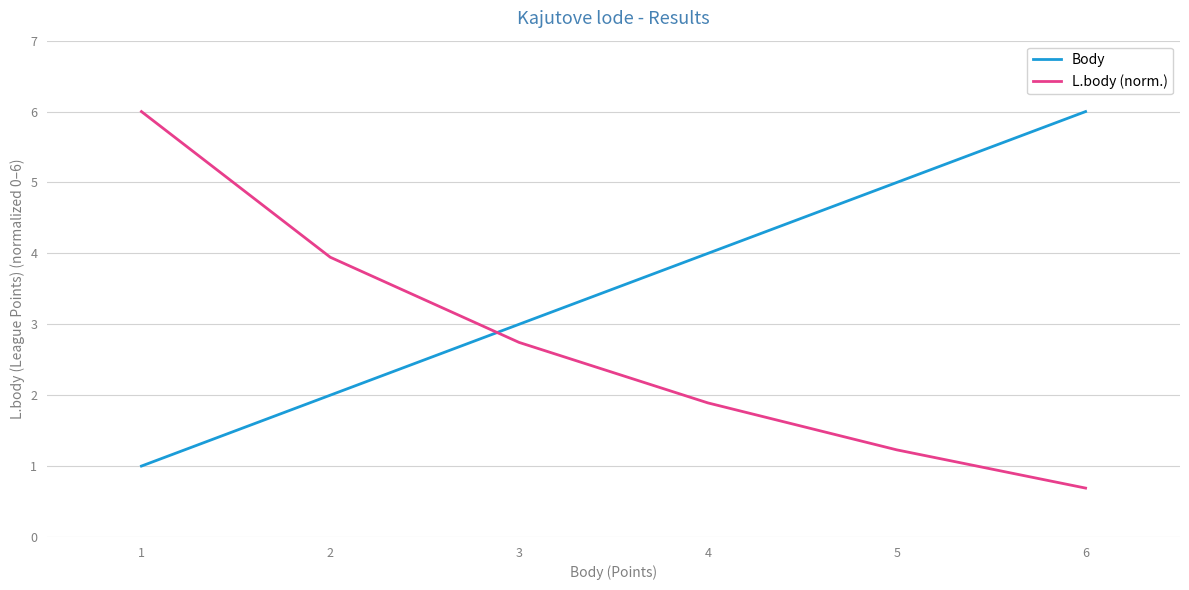

What is the difference between the maximum and second lowest values in the L.body (norm.) series?

5.3